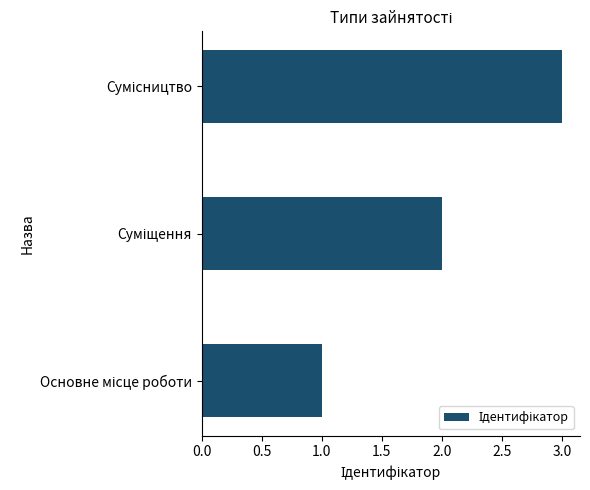

What is the maximum value shown in the chart?

3